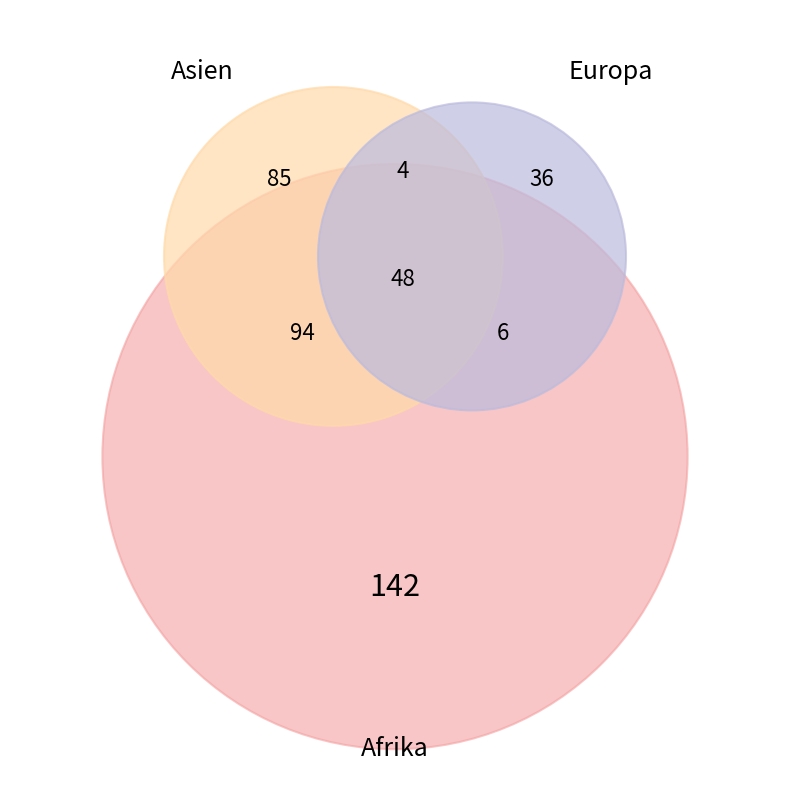

Which slice is the largest?

Afrika